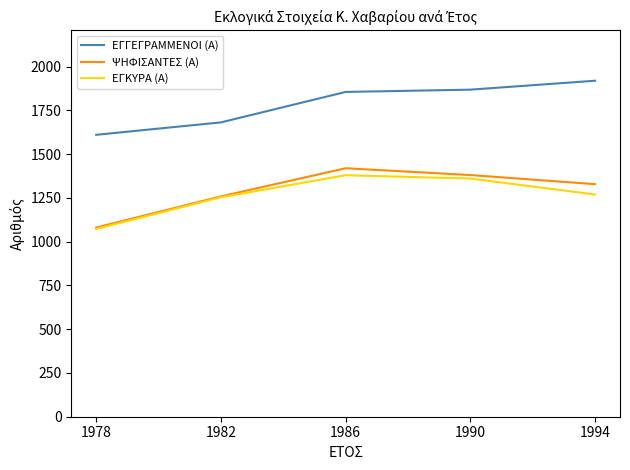

How many ΨΗΦΙΣΑΝΤΕΣ (Α) values are between 1259 and 1381?

3